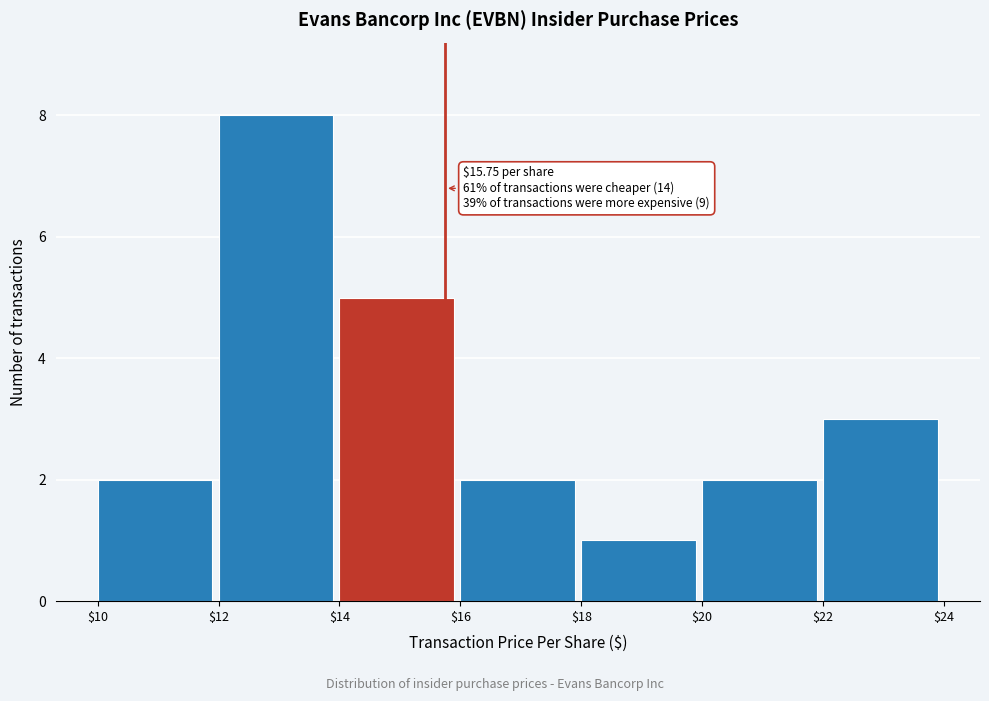

Which range on the x-axis has the tallest bar?

$12 to $14